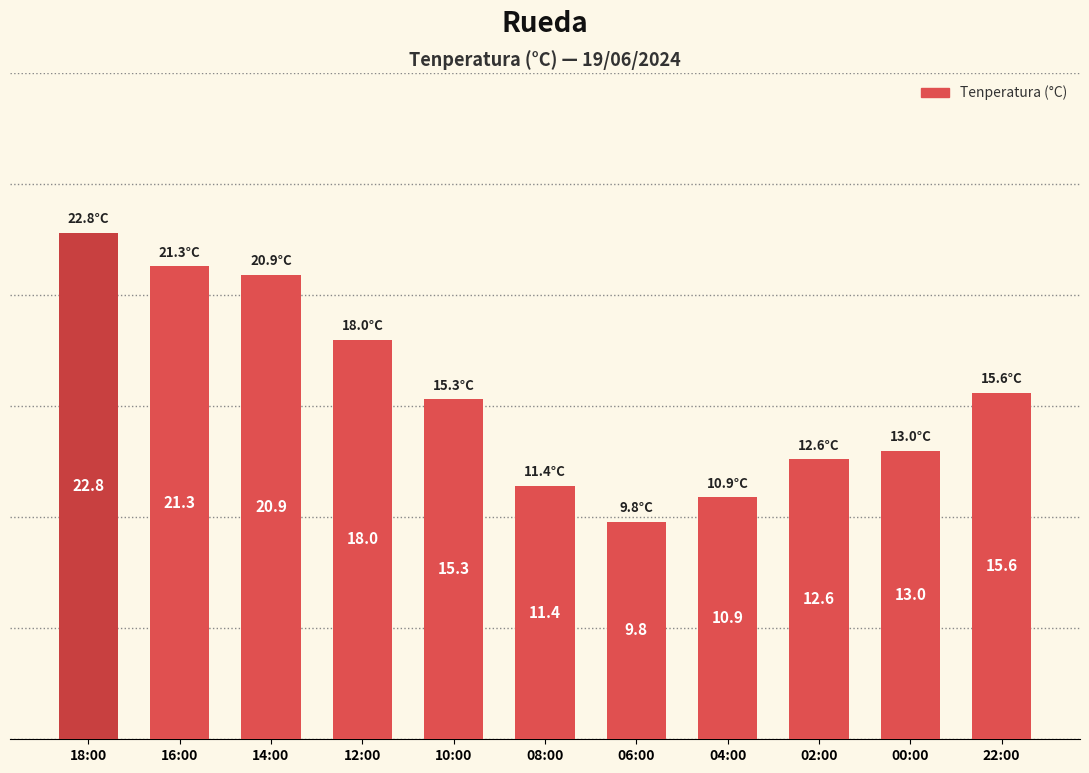

Reading left to right, list all the values displayed in this chart.

18:00=22.8	16:00=21.3	14:00=20.9	12:00=18.0	10:00=15.3	08:00=11.4	06:00=9.8	04:00=10.9	02:00=12.6	00:00=13.0	22:00=15.6